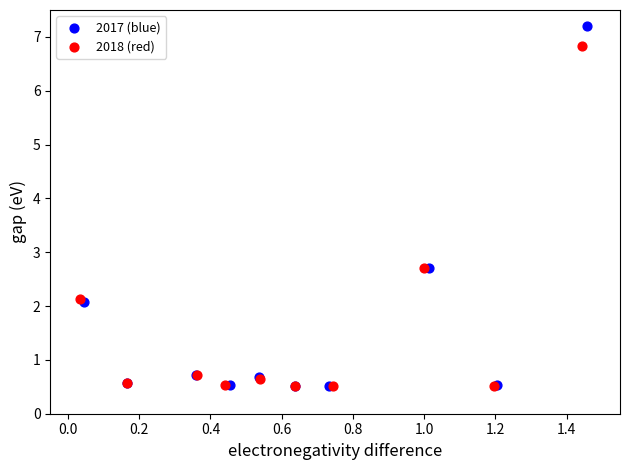

Which series has the widest spread of Y values?

2017 (blue)